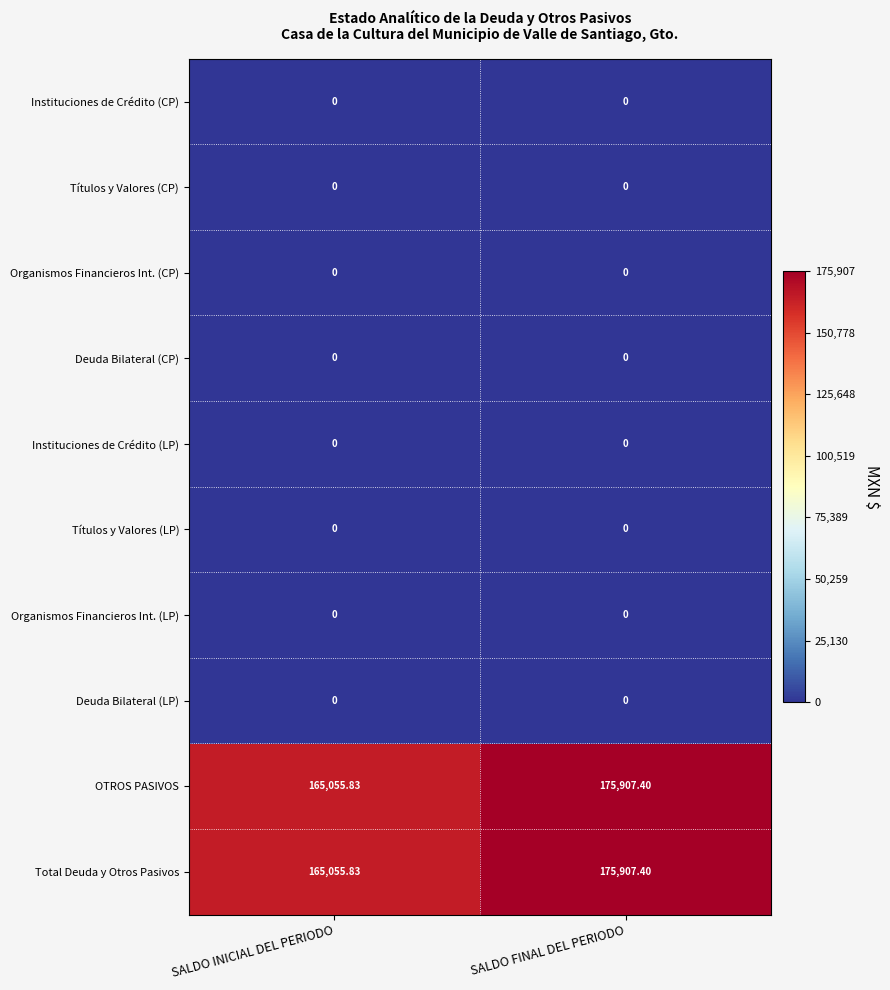

List the labels in order of OTROS PASIVOS value, largest first.

SALDO FINAL DEL PERIODO, SALDO INICIAL DEL PERIODO